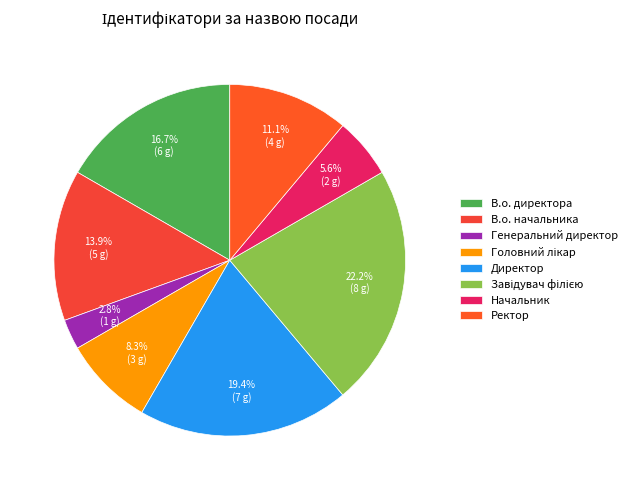

How many segments does this pie chart have?

8